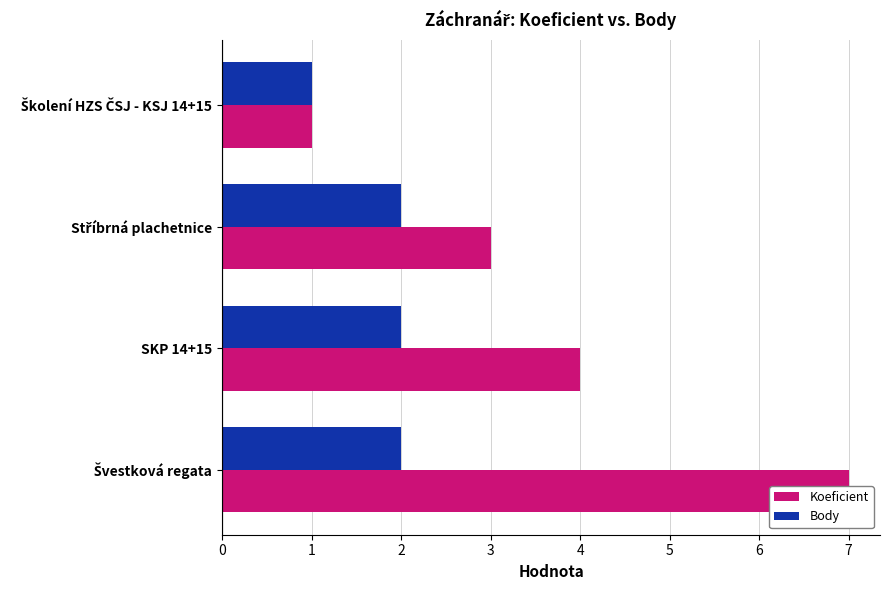

List the labels in order of Koeficient value, smallest first.

Školení HZS ČSJ - KSJ 14+15, Stříbrná plachetnice, SKP 14+15, Švestková regata